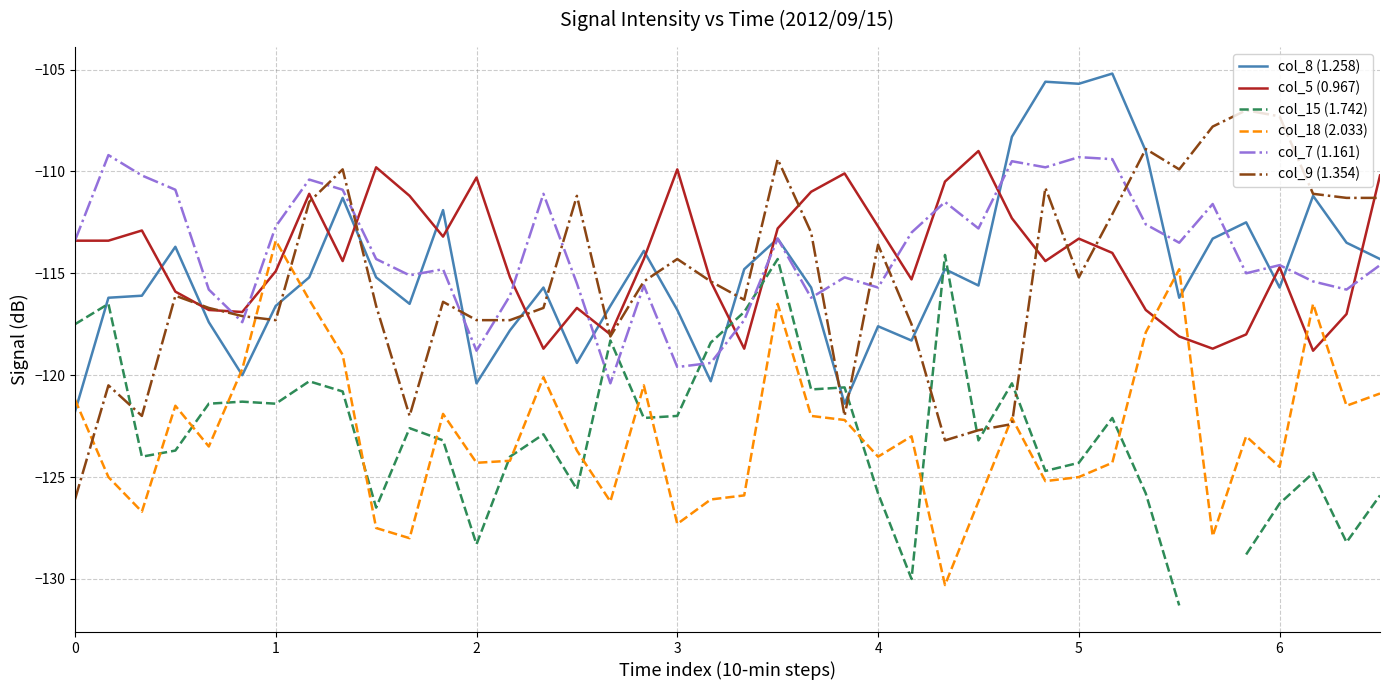

What is the sum of all col_8 (1.258) values?

-4594.8